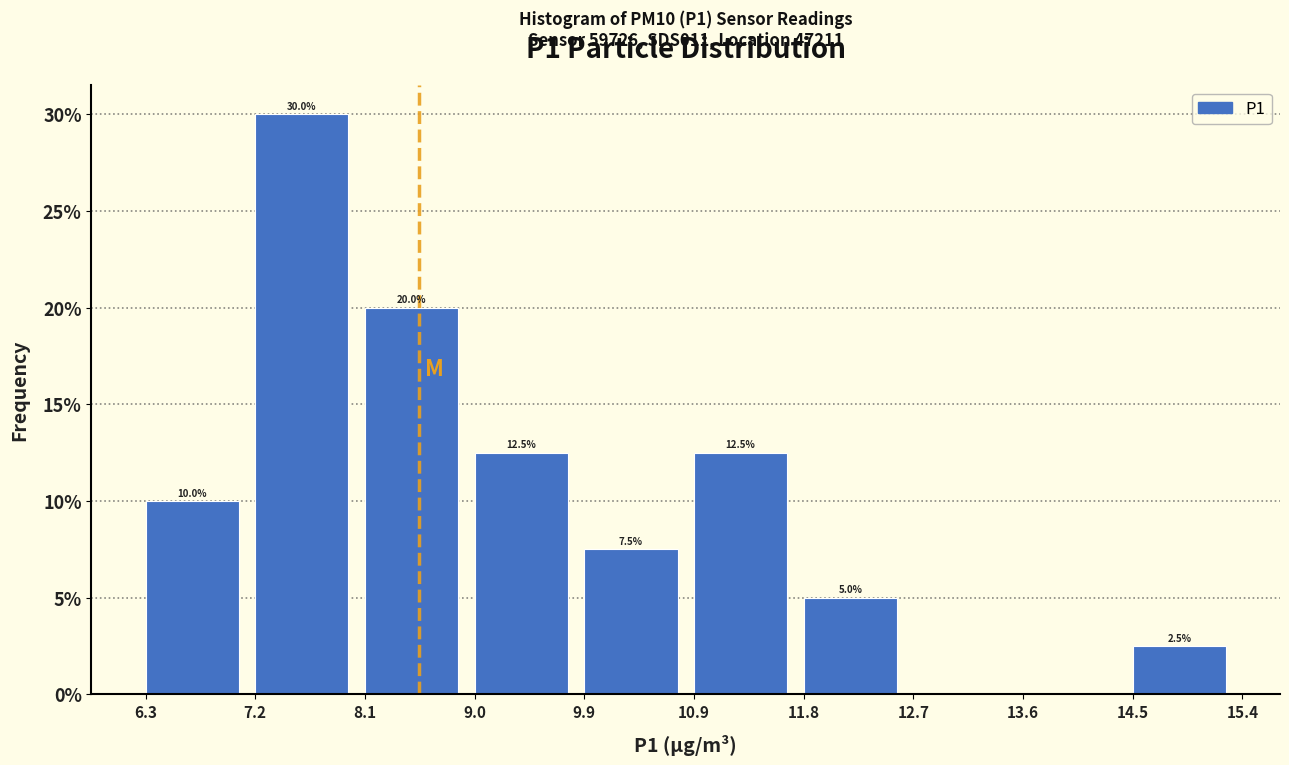

Which range on the x-axis has the tallest bar?

7.2 to 8.1